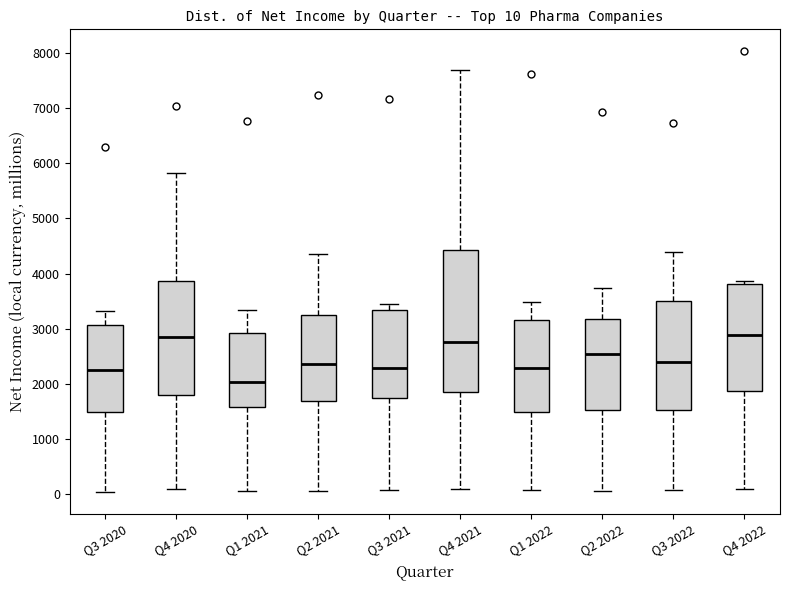

Which box's median line is the lowest?

Q1 2021